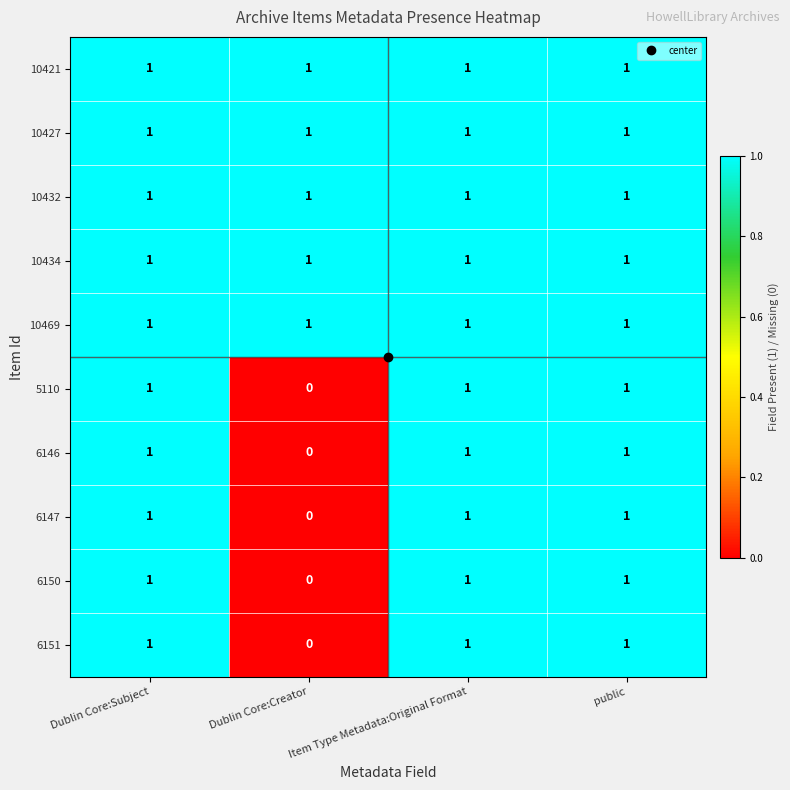

The 6150 series shows 1 at Dublin Core:Subject. True or false?

True